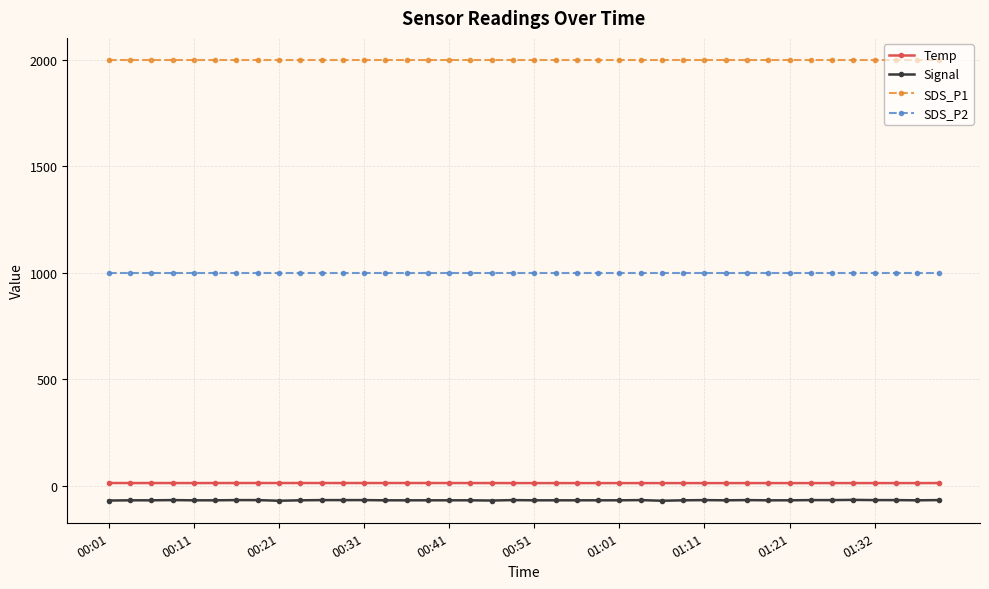

Rank the series by their maximum value, from highest to lowest.

SDS_P1, SDS_P2, Temp, Signal